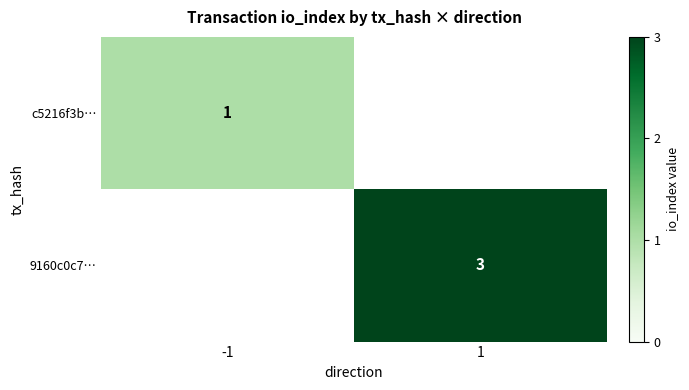

The value of 9160c0c7… at 1 is 4. True or false?

False